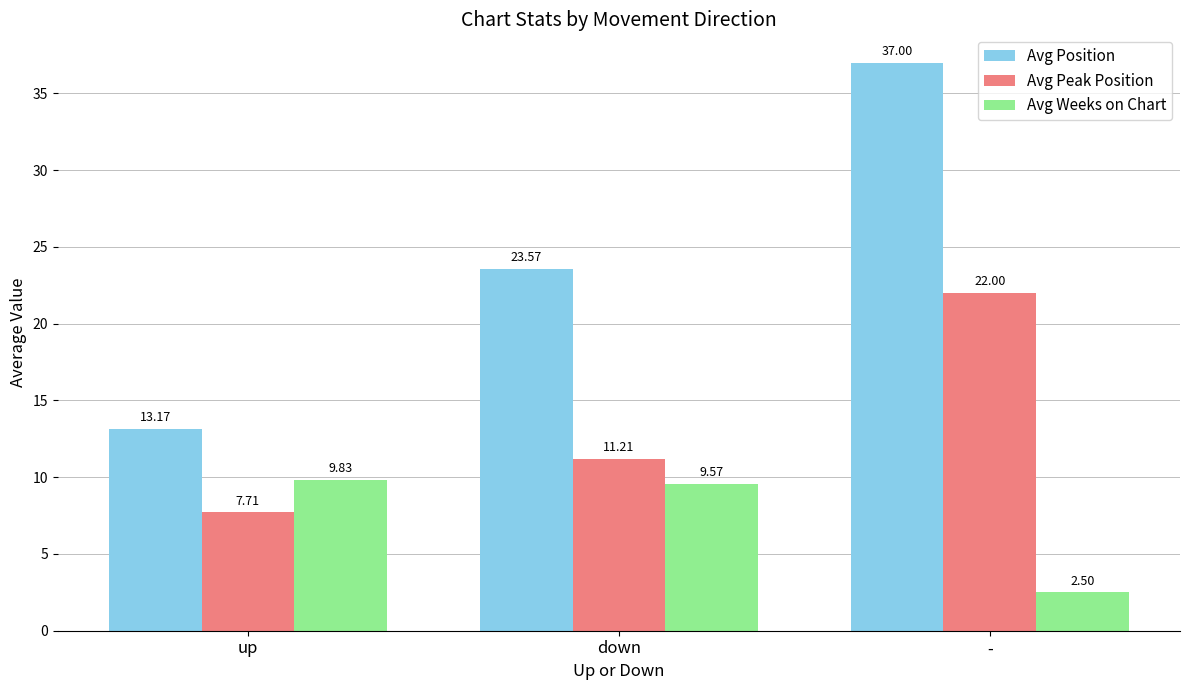

Reading right to left, transcribe all the data shown in this chart.

Avg Position: -=37.0	down=23.6	up=13.2
Avg Peak Position: -=22.0	down=11.2	up=7.7
Avg Weeks on Chart: -=2.5	down=9.6	up=9.8